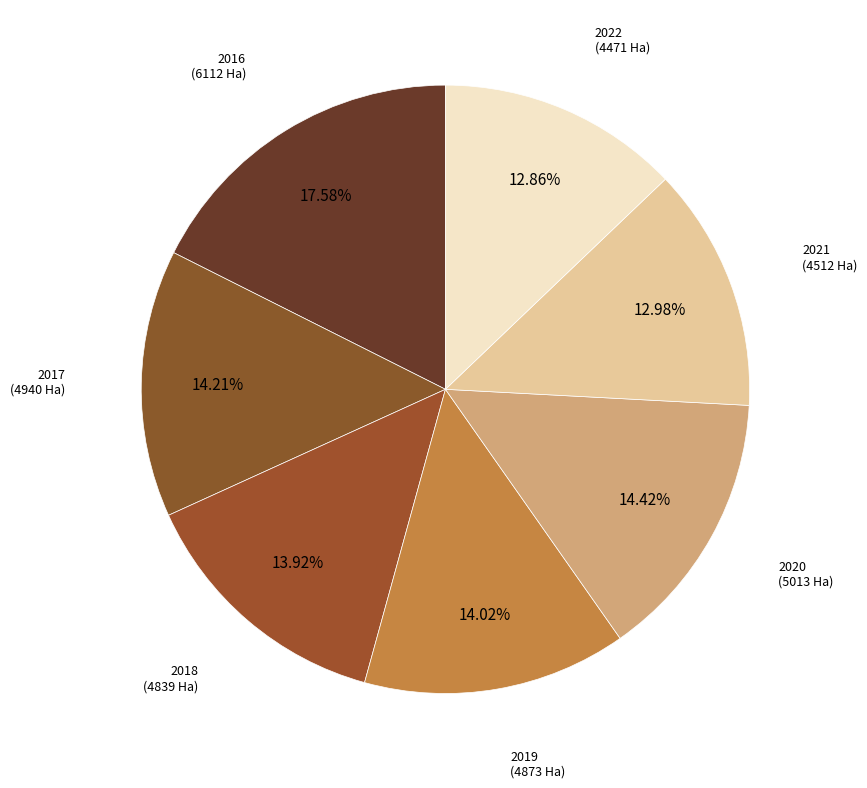

Is there any slice that represents more than half of the pie?

No